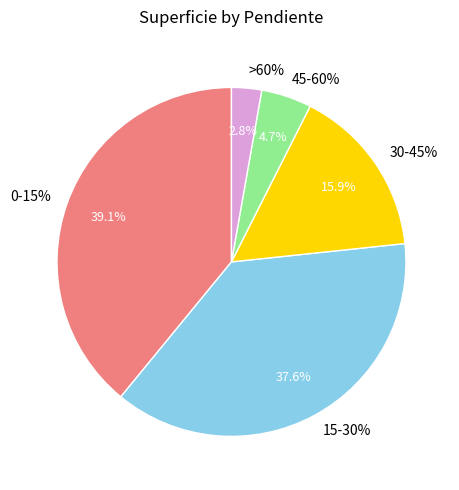

What is the total percentage of 0-15% and 45-60%?

43.7%